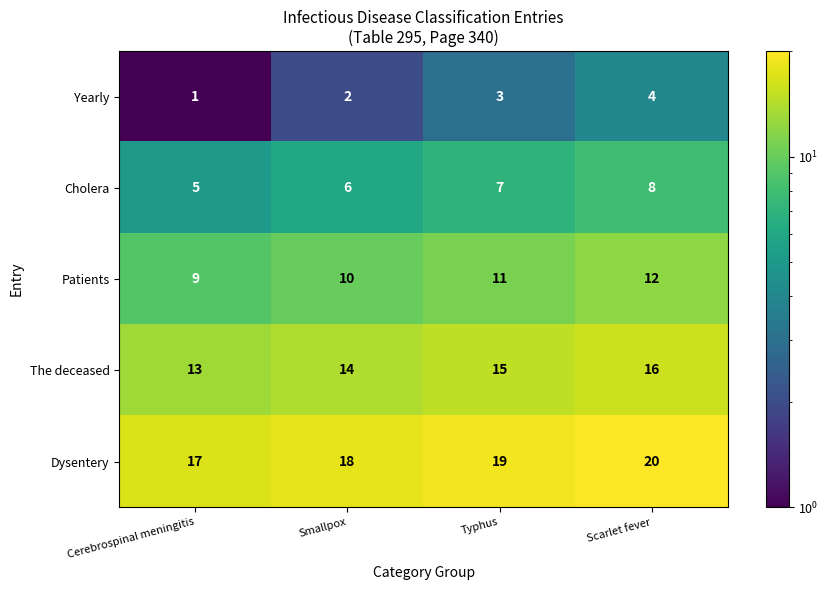

What is the difference between the highest and lowest values at Smallpox?

16